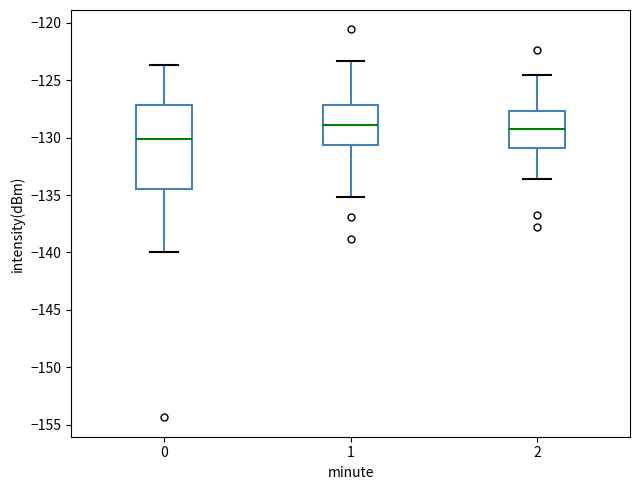

Reading left to right, read every box against the y-axis: the position of its median line, the range the box covers, and the ends of its whiskers. The values are not printed on the chart, so give them approximately, as read against the axis.

0: median -130.0, box -134.5 to -127.0, whiskers -140.0 to -123.5
1: median -129.0, box -130.5 to -127.0, whiskers -135.0 to -123.5
2: median -129.0, box -131.0 to -127.5, whiskers -133.5 to -124.5